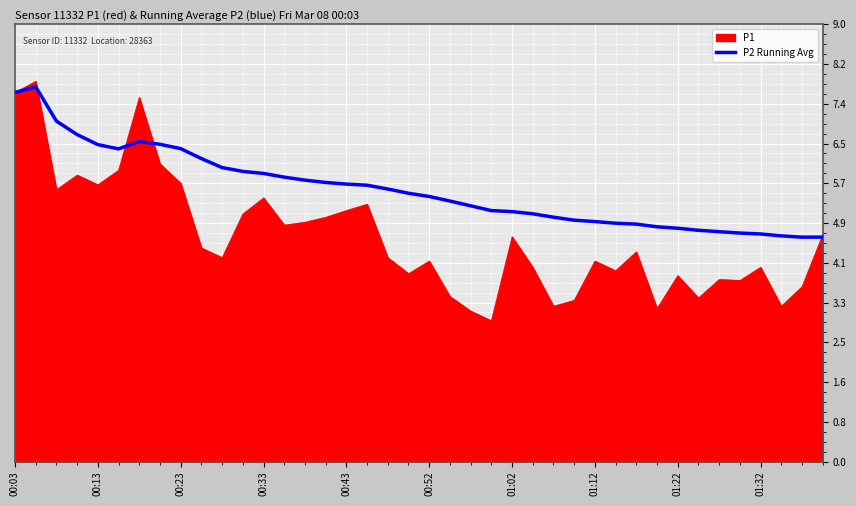

What is the lowest value of the P1 series?

2.9